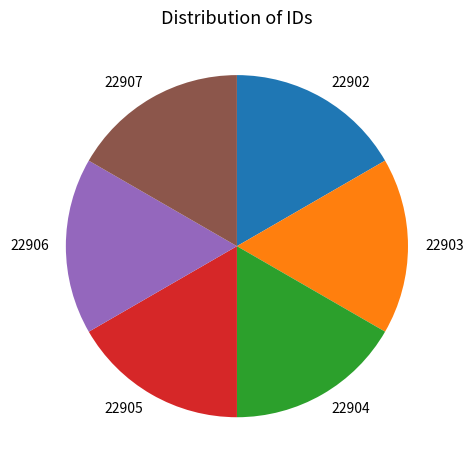

How many segments does this pie chart have?

6